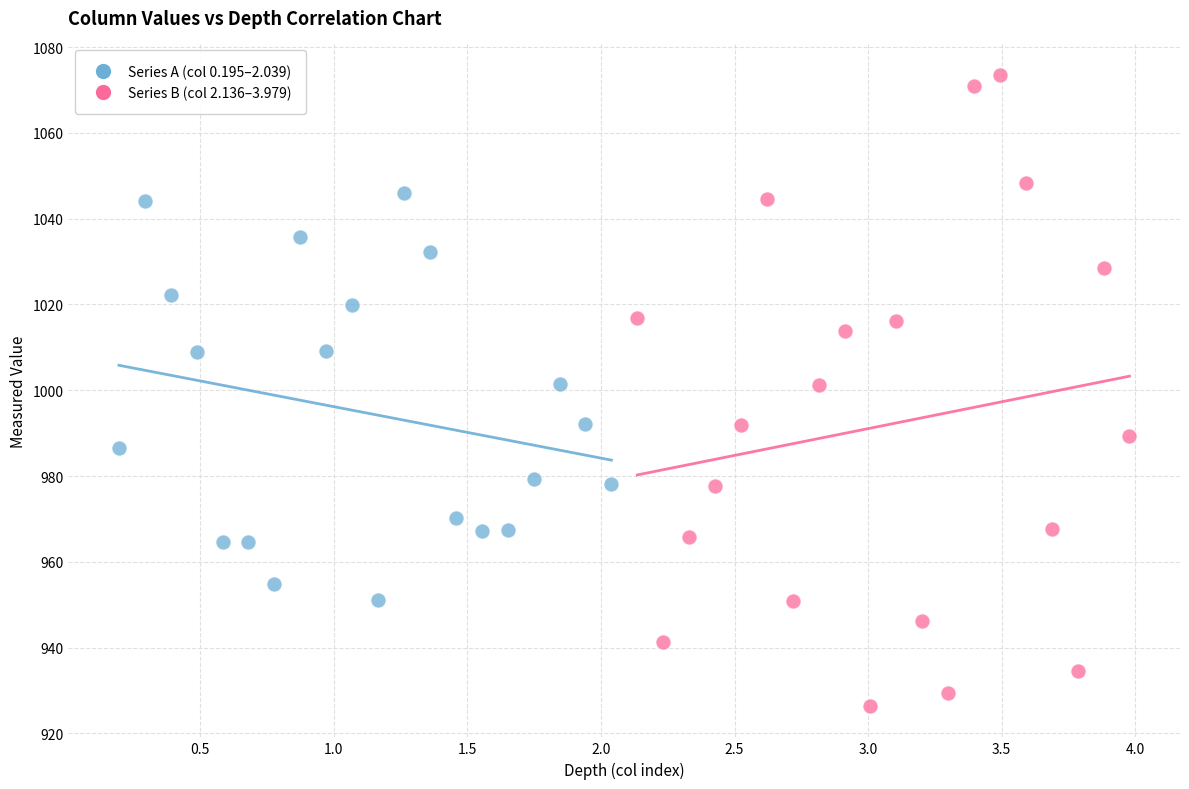

Which series reaches the minimum Y coordinate?

Series B (col 2.136–3.979)